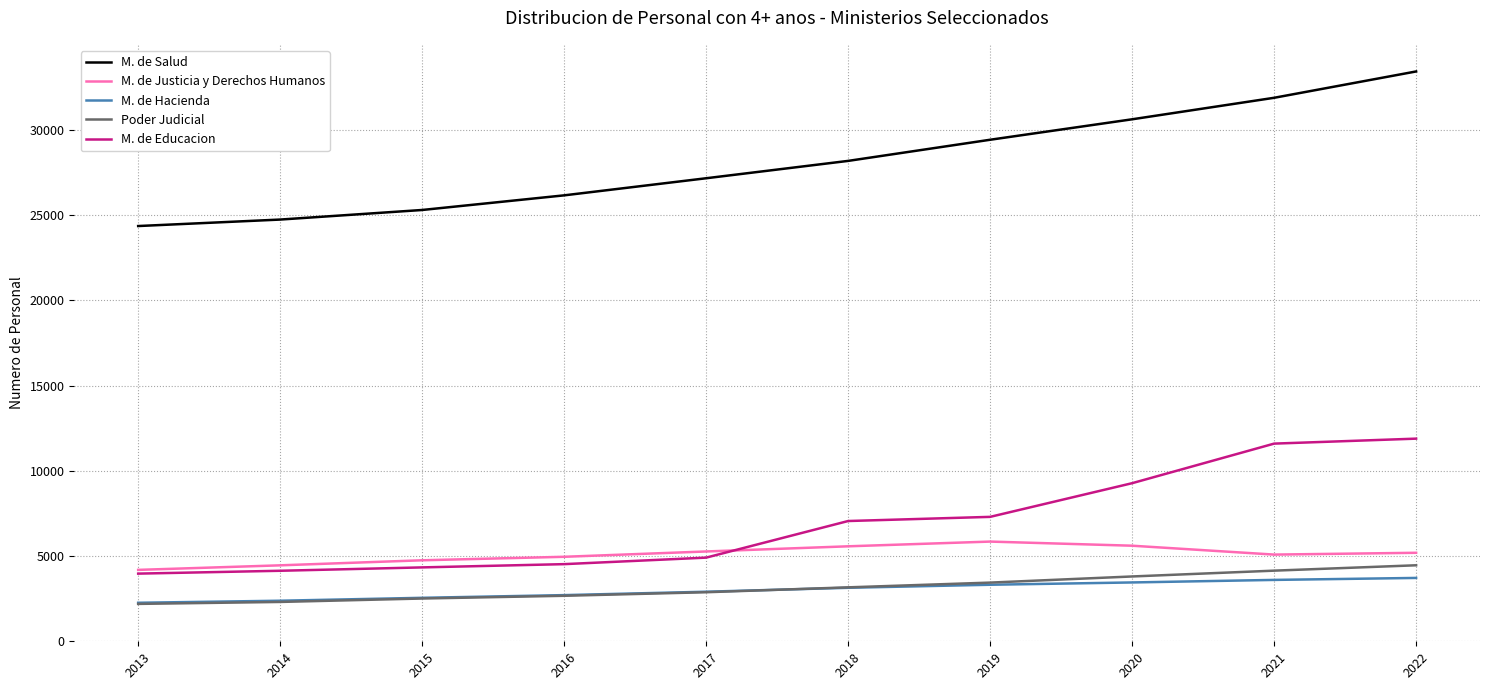

Read the M. de Hacienda value at 2016, to the nearest 50.

2700